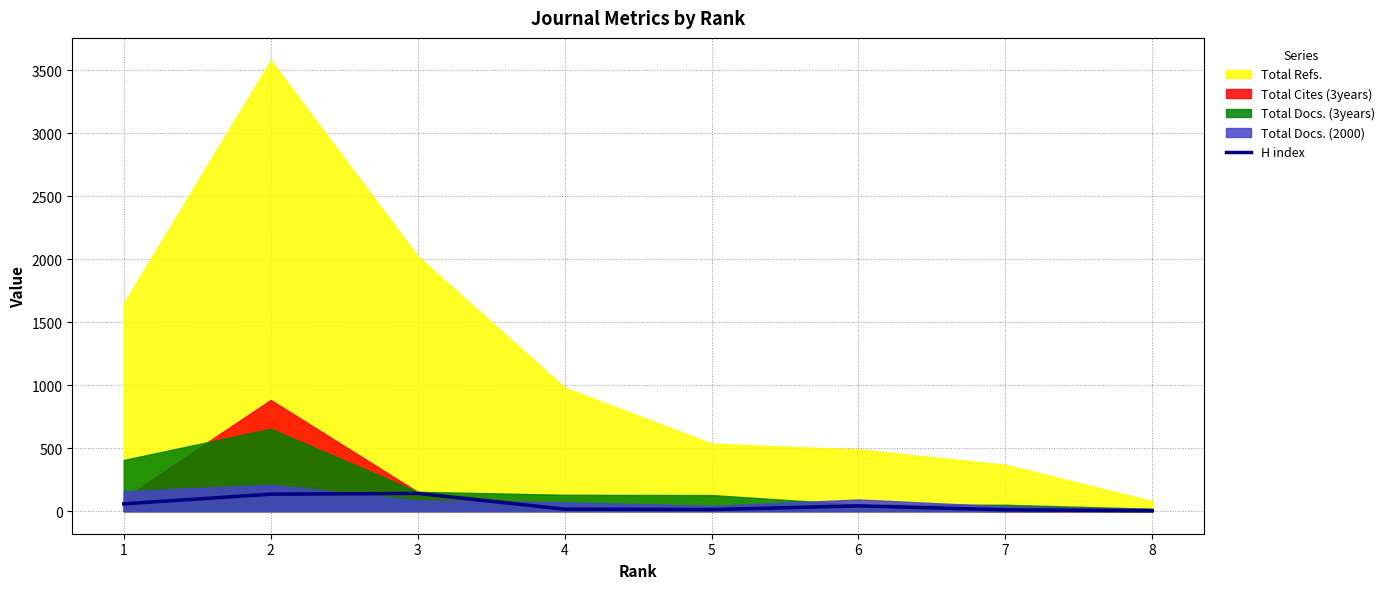

What is the difference between the maximum and minimum values?

137